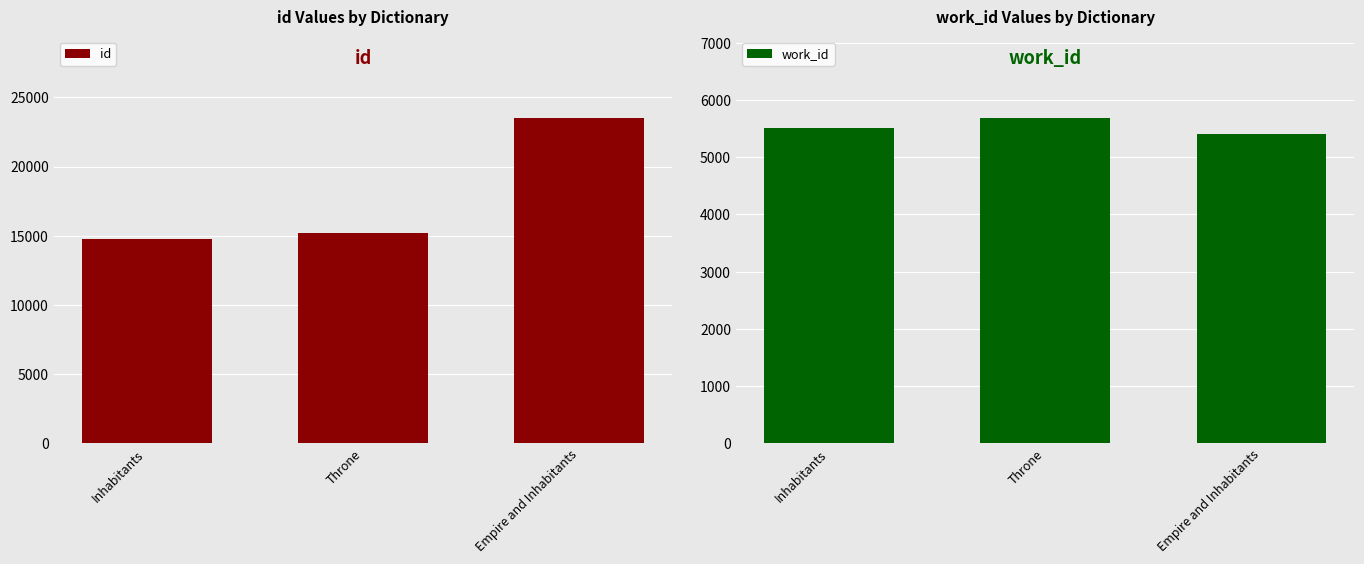

Which series has the widest spread of values?

id